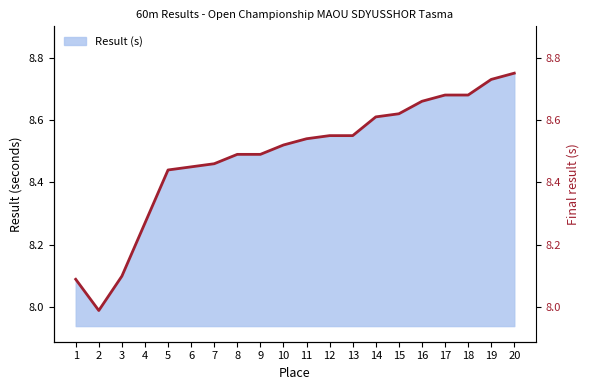

Does the chart have visible grid lines?

No